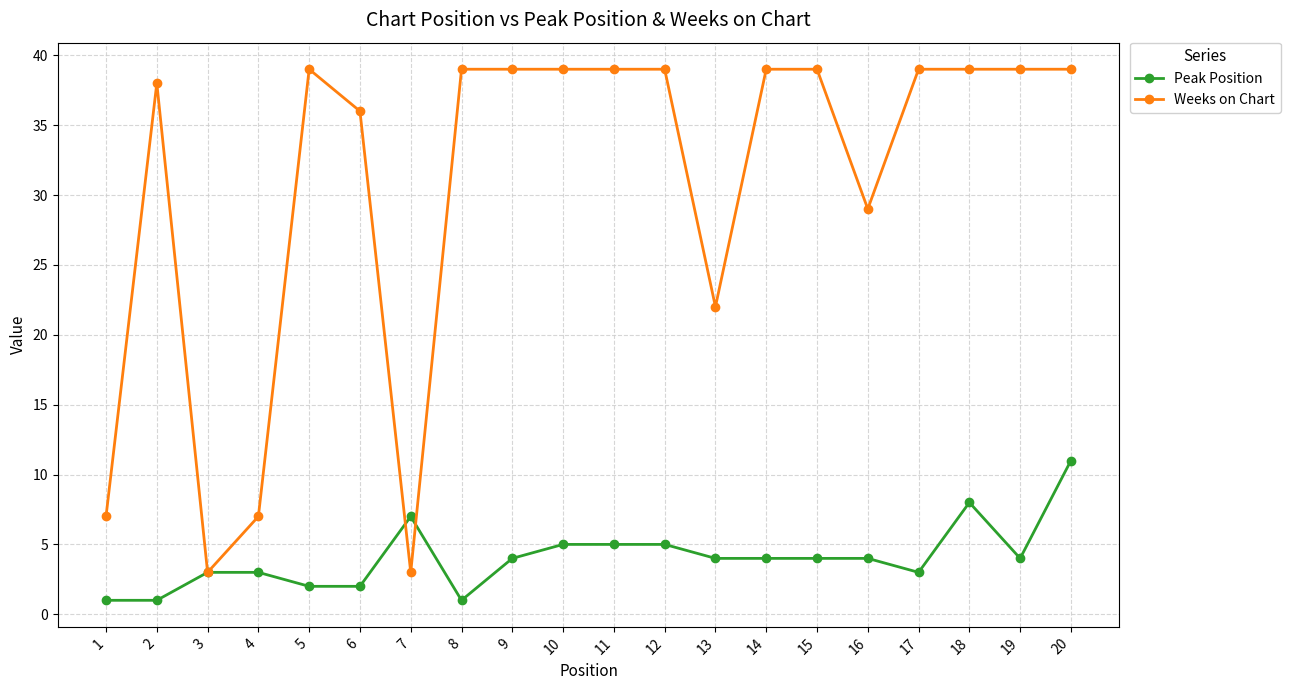

What is the spread (max minus min) of values at 12?

34